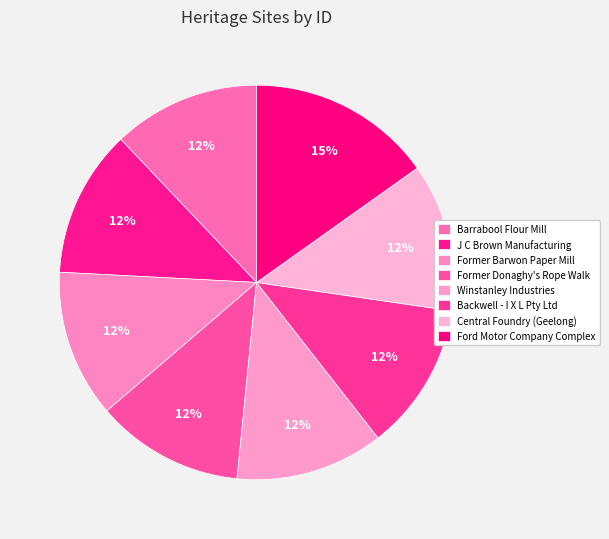

To the nearest percent, what is the average slice percentage?

12%